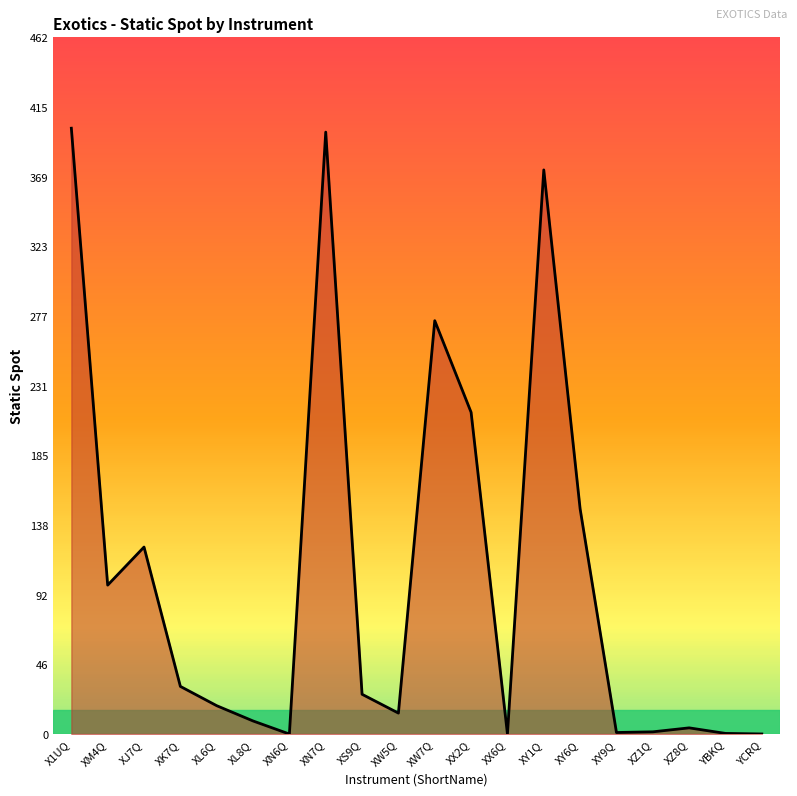

The value at XY1Q is 373.8. True or false?

True